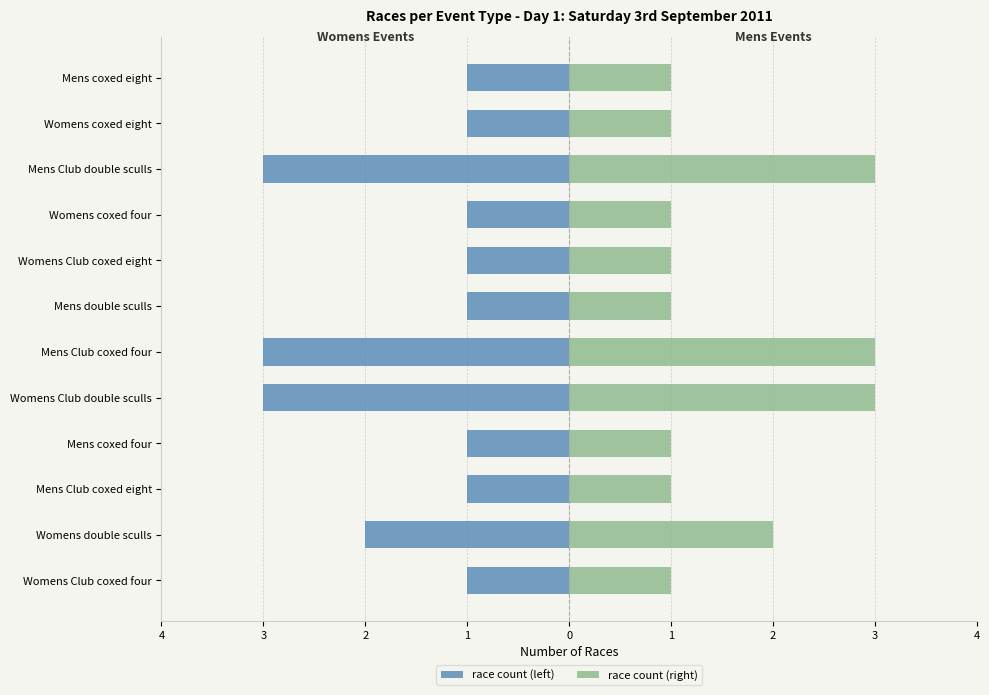

Rank the series by their maximum value, from lowest to highest.

race count (left), race count (right)